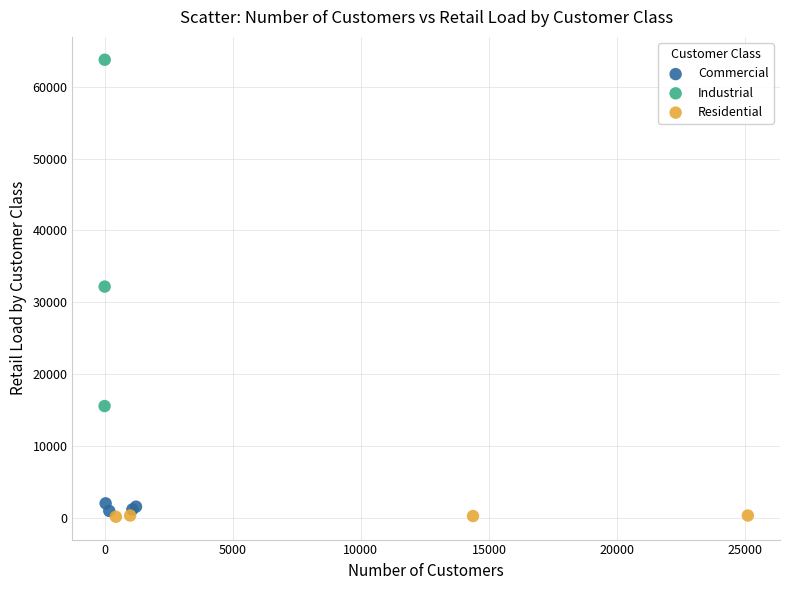

What are all the series names shown in the legend?

Commercial, Industrial, Residential